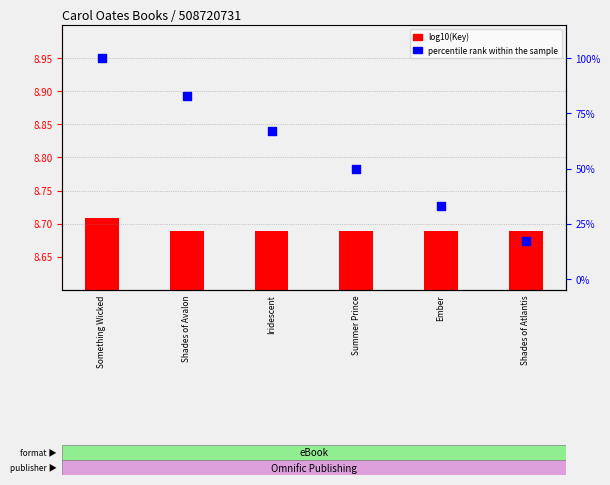

Which series has the largest total across all categories?

percentile rank within the sample